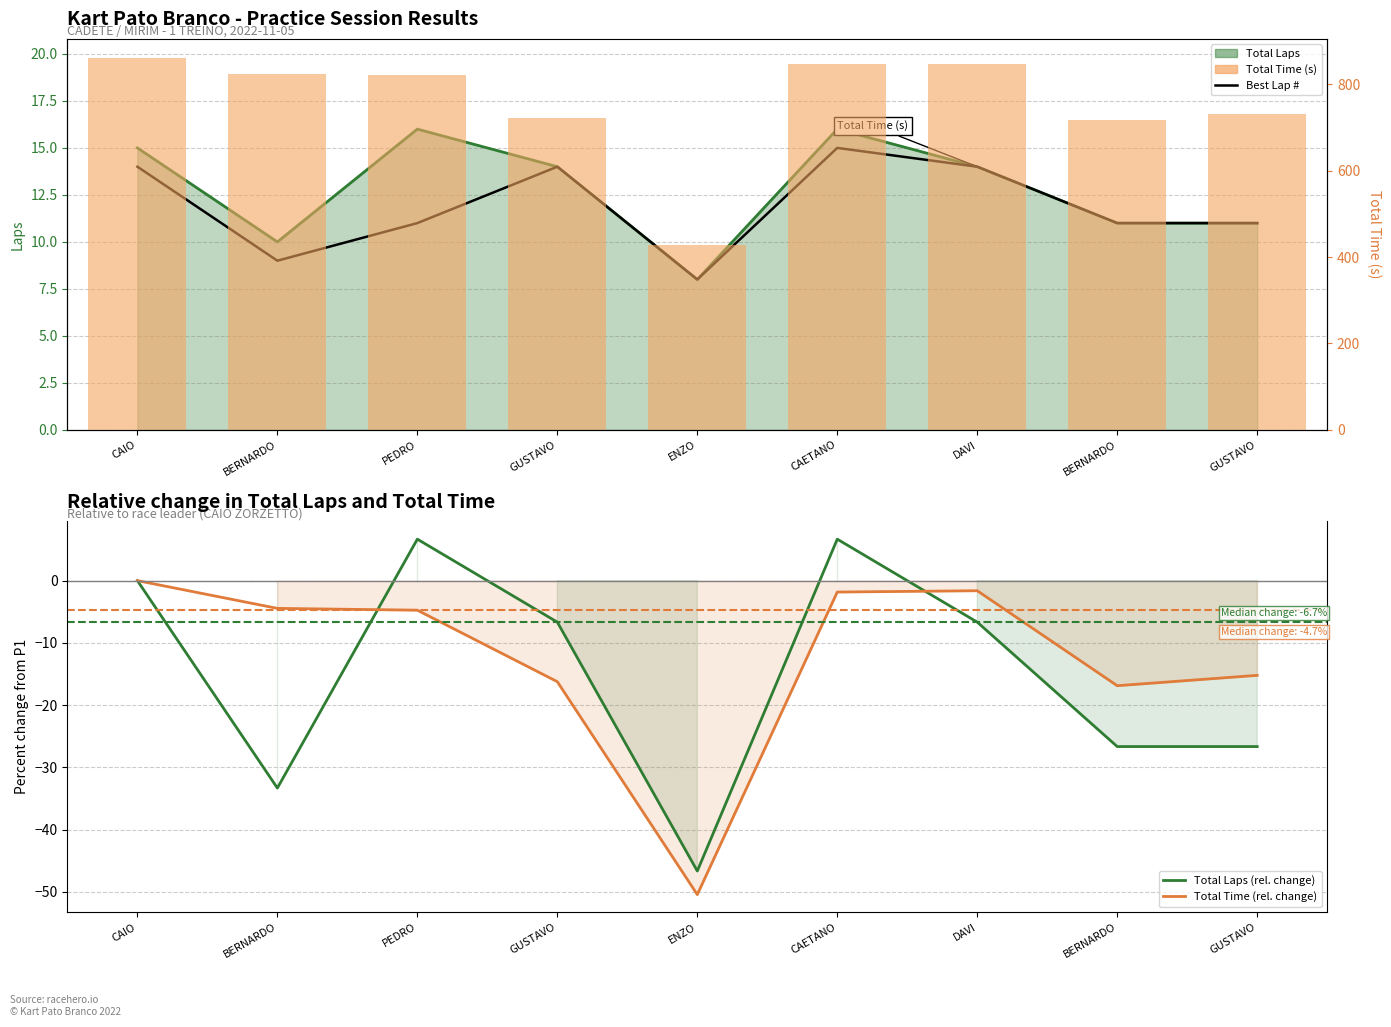

Reading left to right, transcribe all the data shown in this chart.

Total Laps: 15.0	10.0	16.0	14.0	8.0	16.0	14.0	11.0	11.0
Best Lap #: 14.0	9.0	11.0	14.0	8.0	15.0	14.0	11.0	11.0
Total Laps (rel. change): 0.0	-33.3	6.7	-6.7	-46.7	6.7	-6.7	-26.7	-26.7
Total Time (rel. change): 0.0	-4.5	-4.7	-16.2	-50.5	-1.8	-1.6	-16.9	-15.2
Total Time (s): 862.2	823.8	821.3	722.2	427.2	846.4	848.2	716.6	731.0